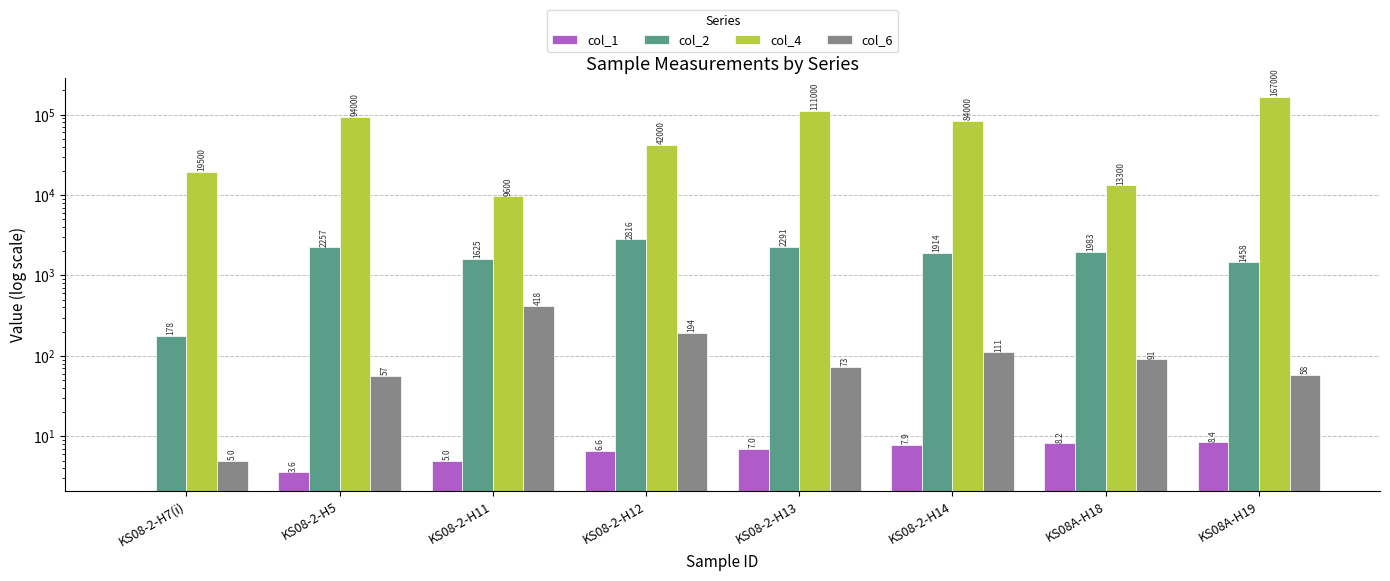

Which series has the largest total across all categories?

col_4